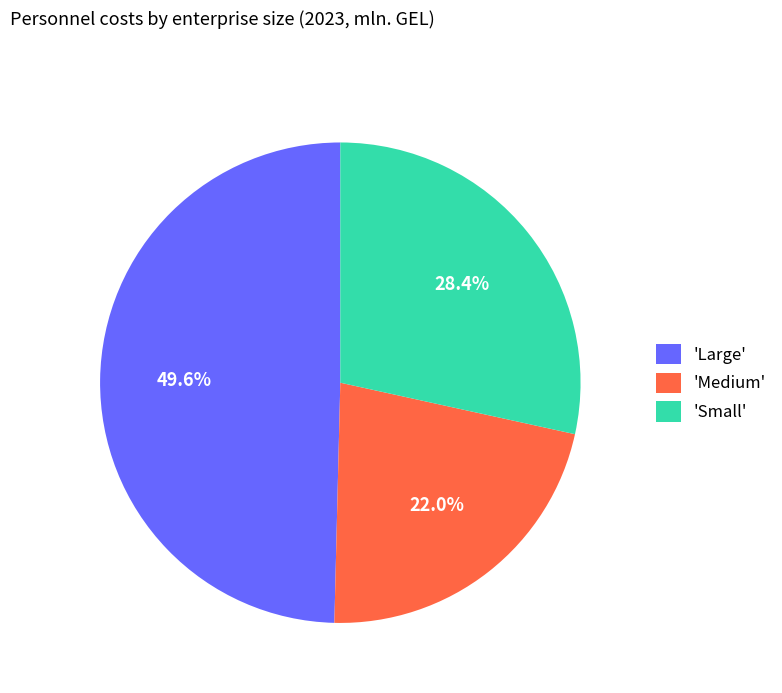

How much of the chart is everything except 'Large'?

50.4%